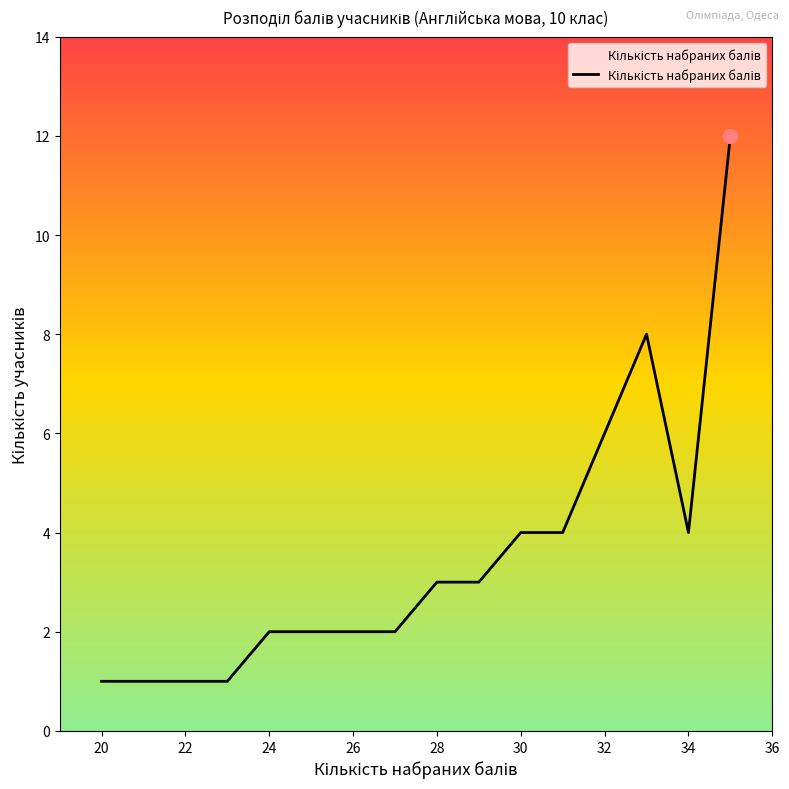

What is the average value?

4